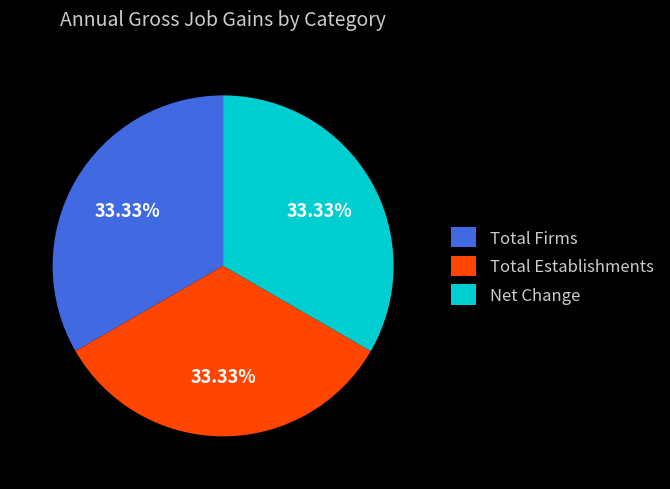

Do Total Firms and Total Establishments together represent more than half of the pie?

Yes